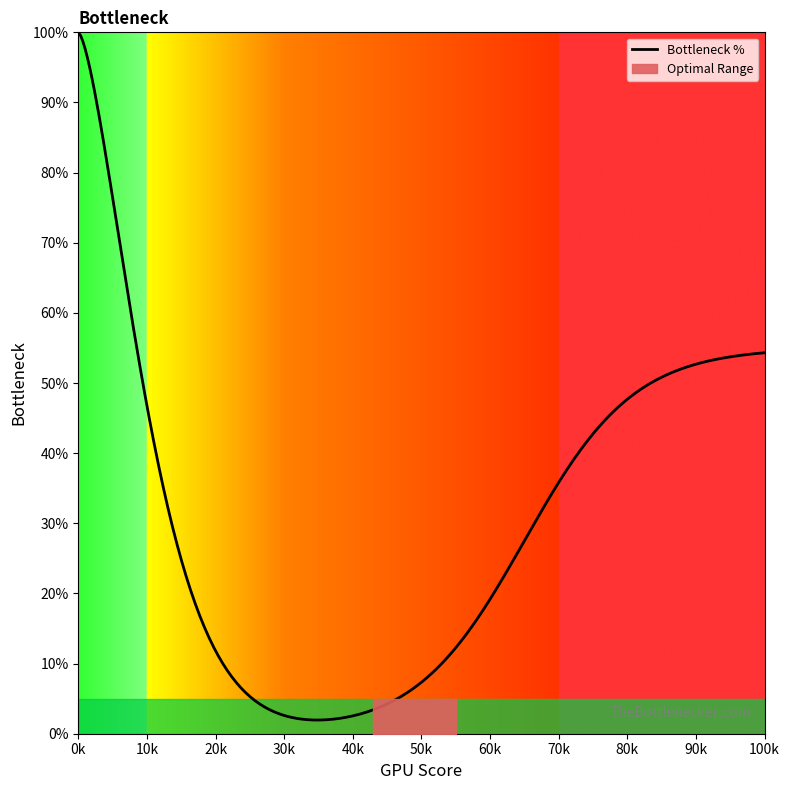

What is the maximum value for Bottleneck %?

100.0